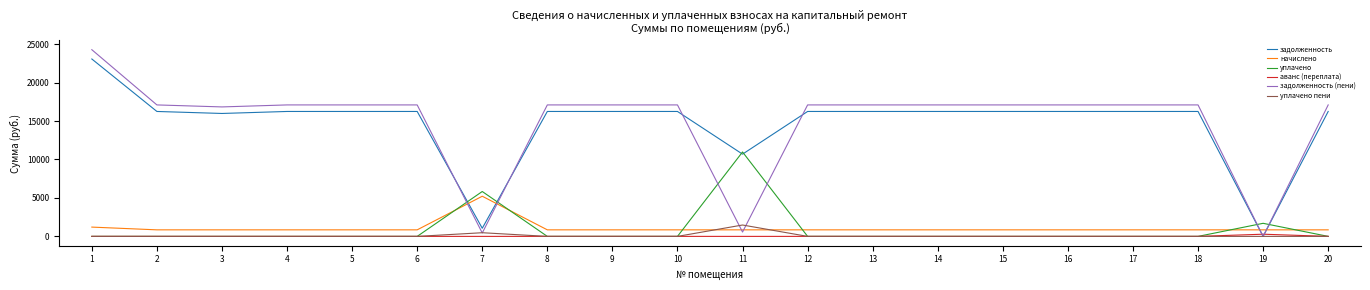

True or false: задолженность has a value of 23203.0 at 17.

False